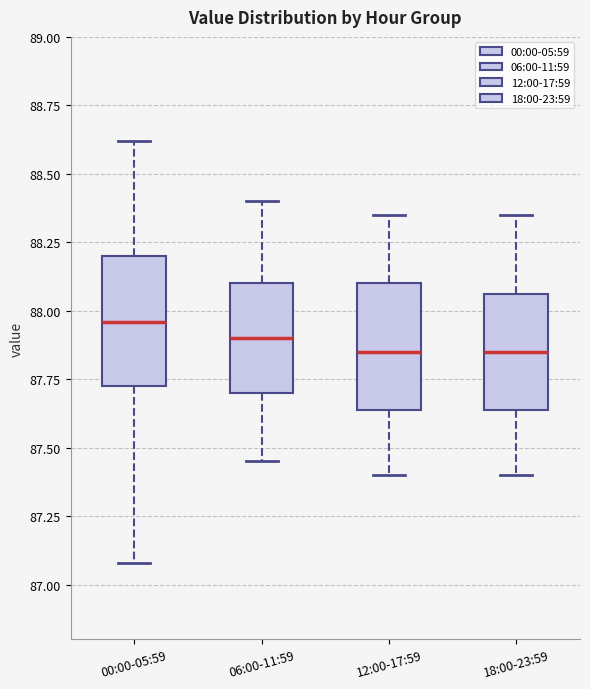

Where does the lower whisker of the box for 12:00-17:59 end on the y-axis? The values are not printed on the chart, so give them approximately, as read against the axis.

87.40